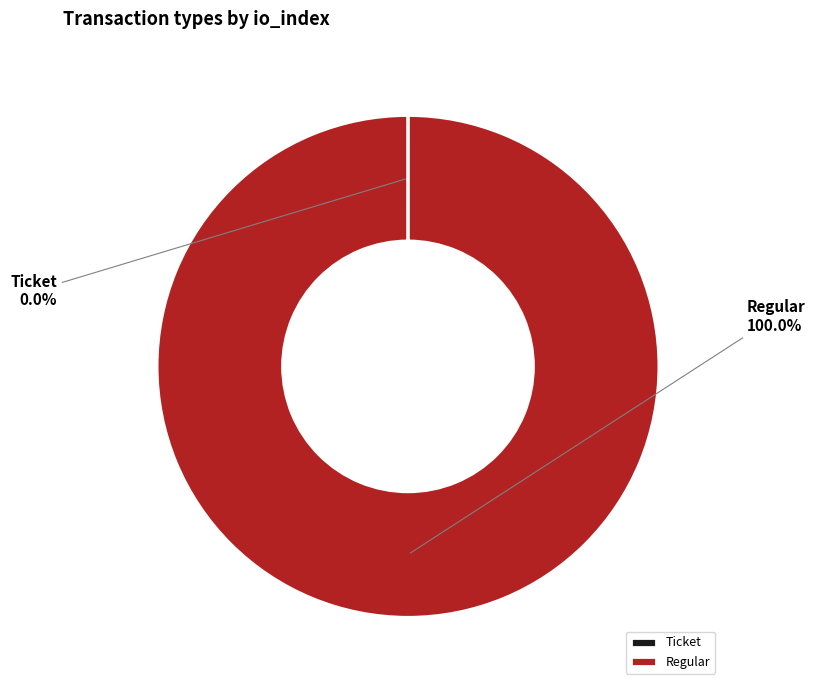

Is Regular the majority of the pie?

Yes